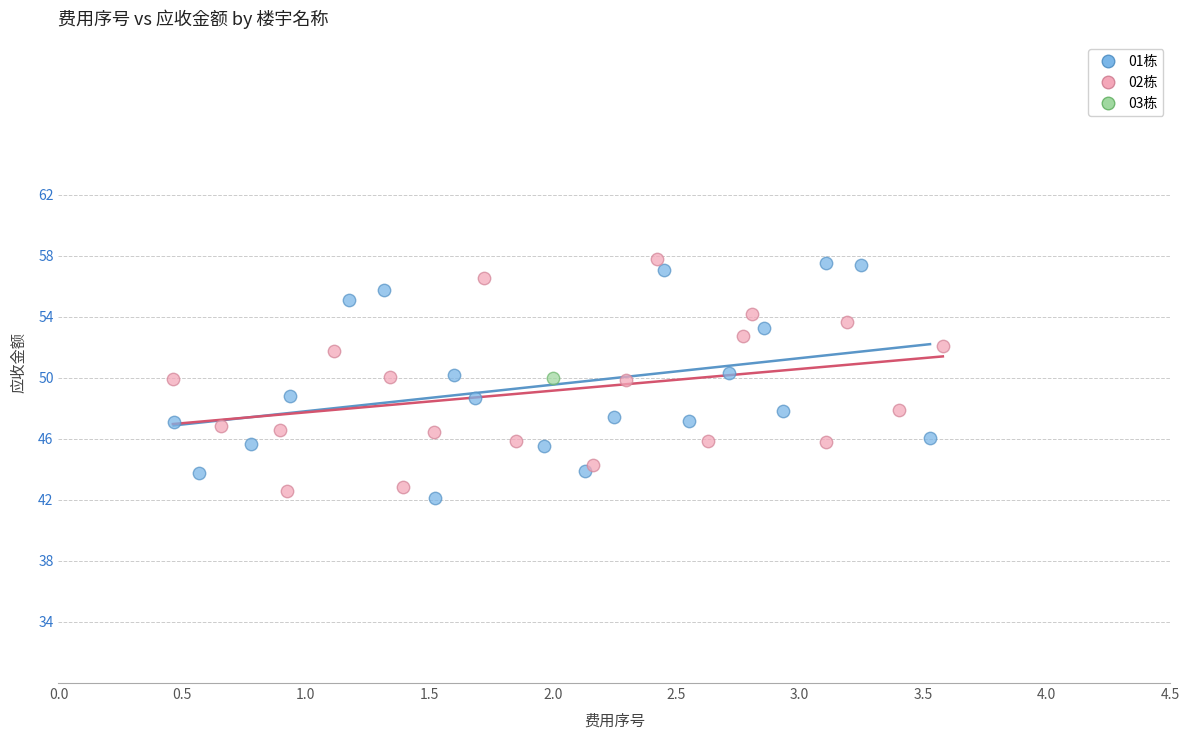

Which series contains the lowest Y value?

01栋